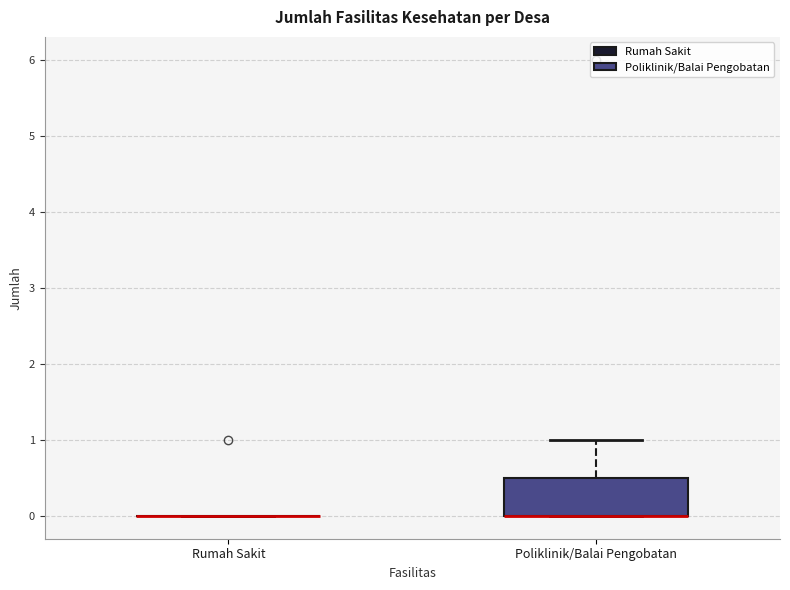

Which box is the tallest, from its lower edge to its upper edge?

Poliklinik/Balai Pengobatan